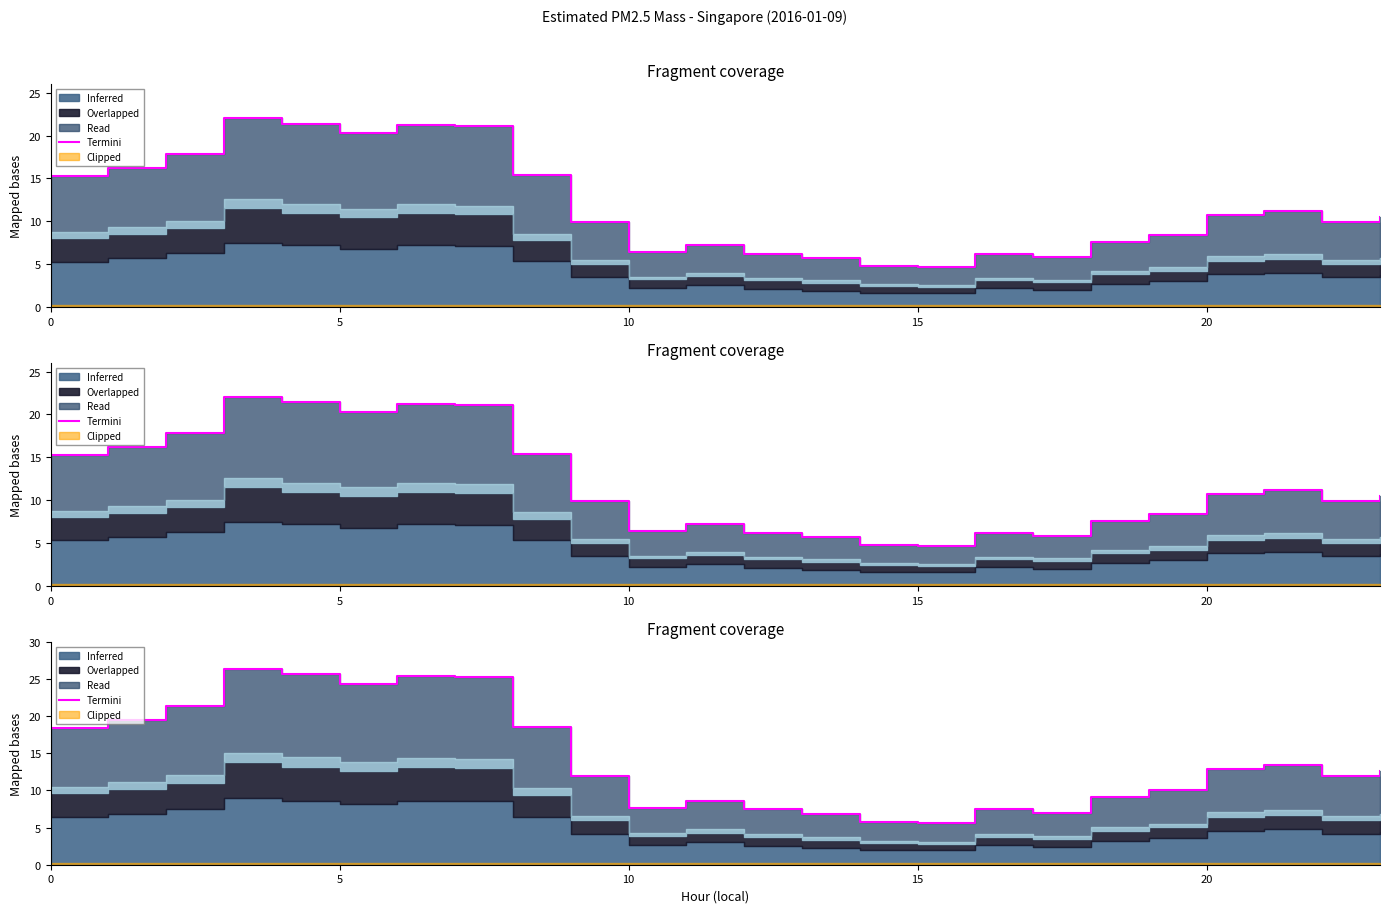

What is the difference between the maximum and second lowest values?

20.6